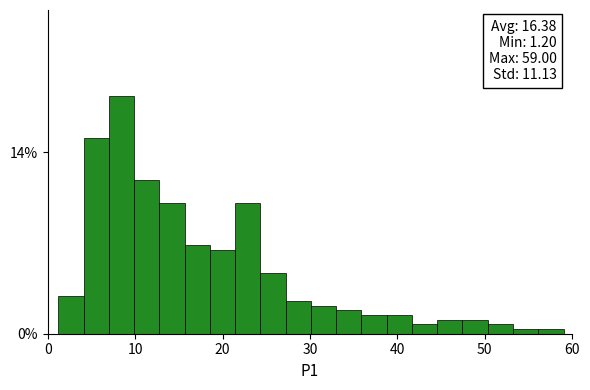

Around what value on the x-axis is the tallest bar? Give the approximate position of its centre, as read against the axis.

8